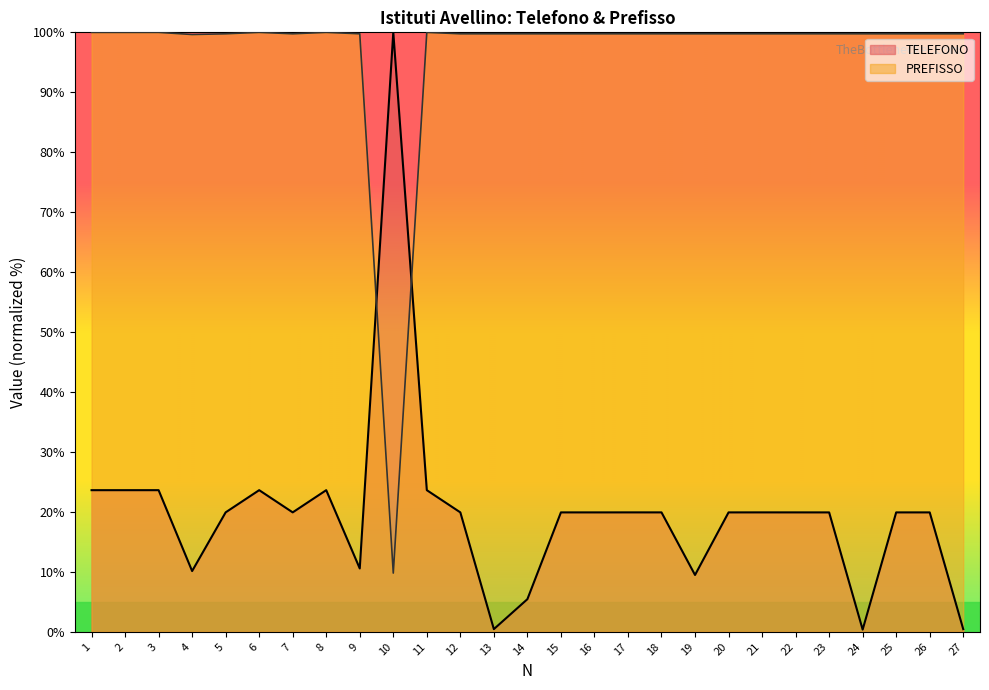

True or false: PREFISSO and TELEFONO cross at least once.

True